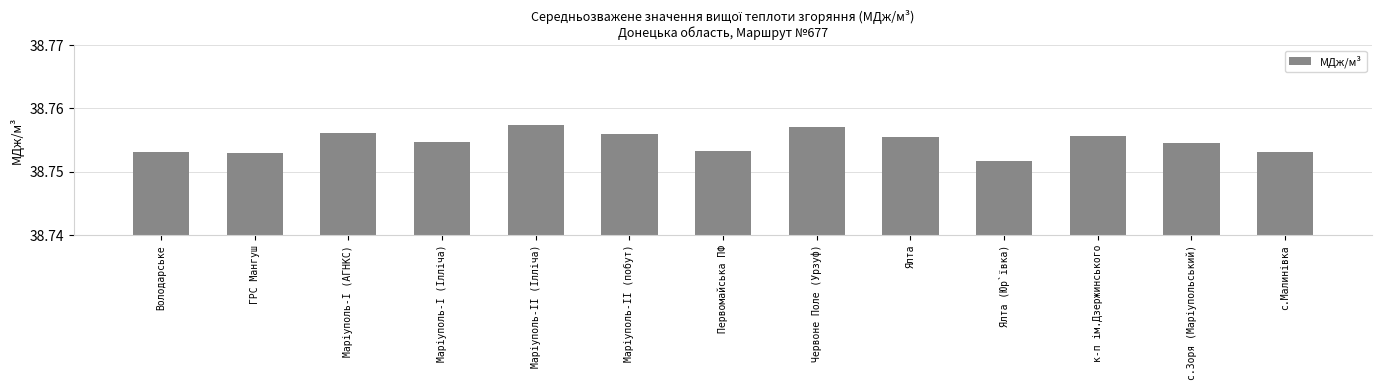

What is the sum of the values at с.Зоря (Маріупольський) and Маріуполь-І (АГНКС)?

77.5